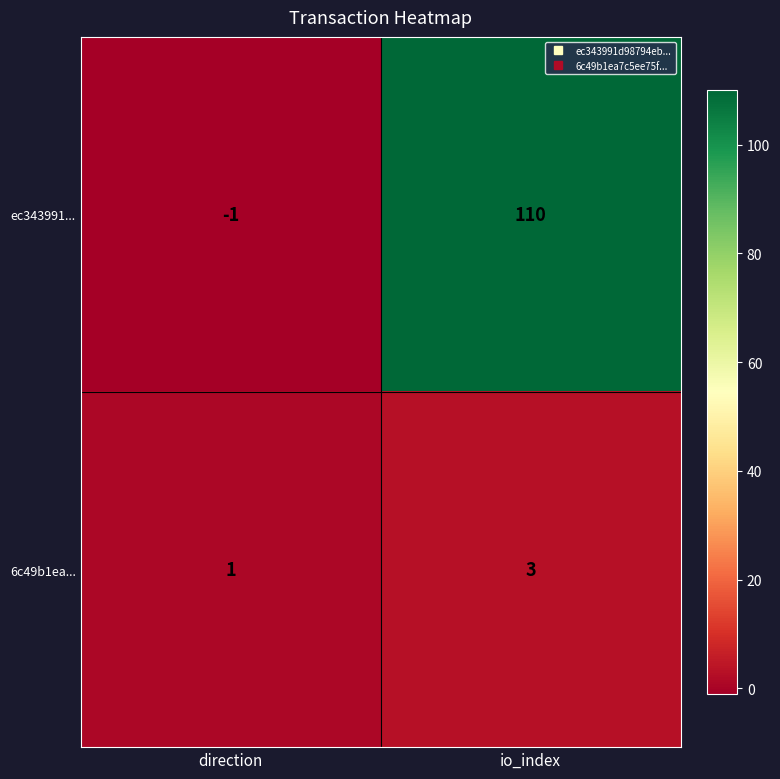

What is the sum of the ec343991... values at io_index and direction?

109